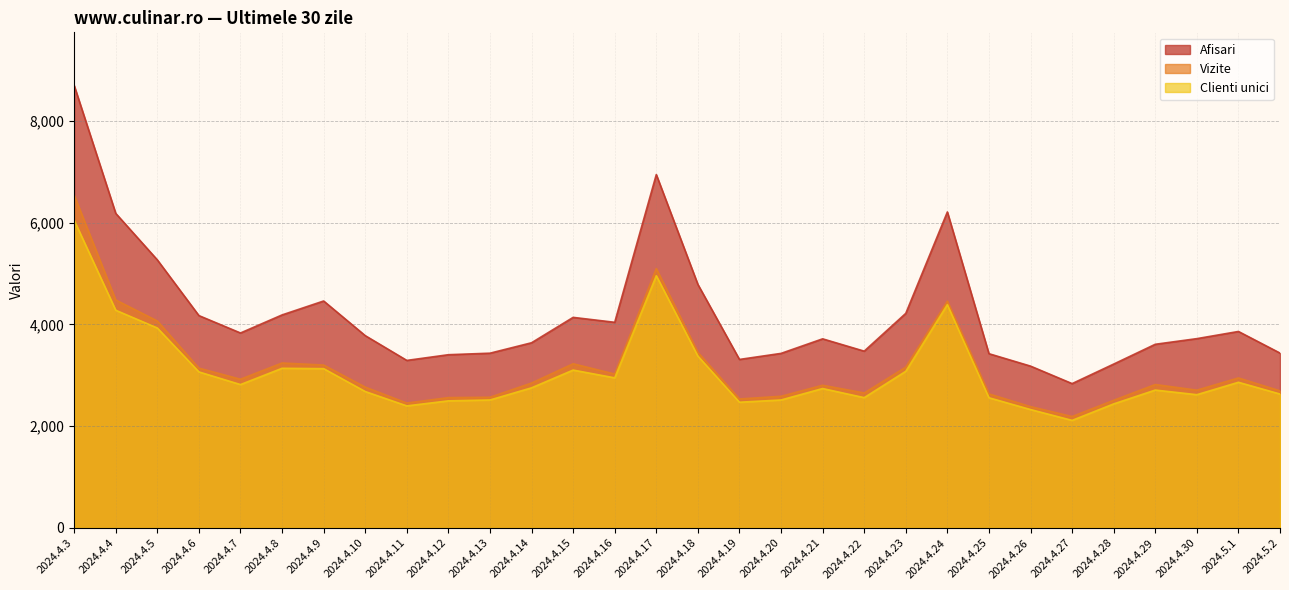

What is the minimum value shown in the chart?

2114